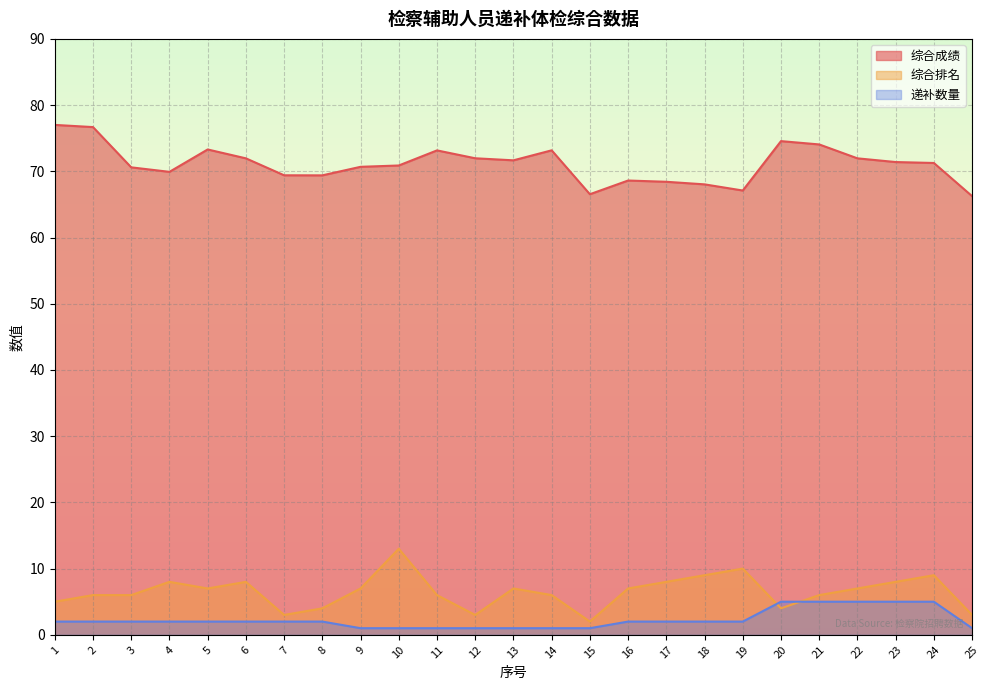

The 综合成绩 series shows 113.7 at 10. True or false?

False